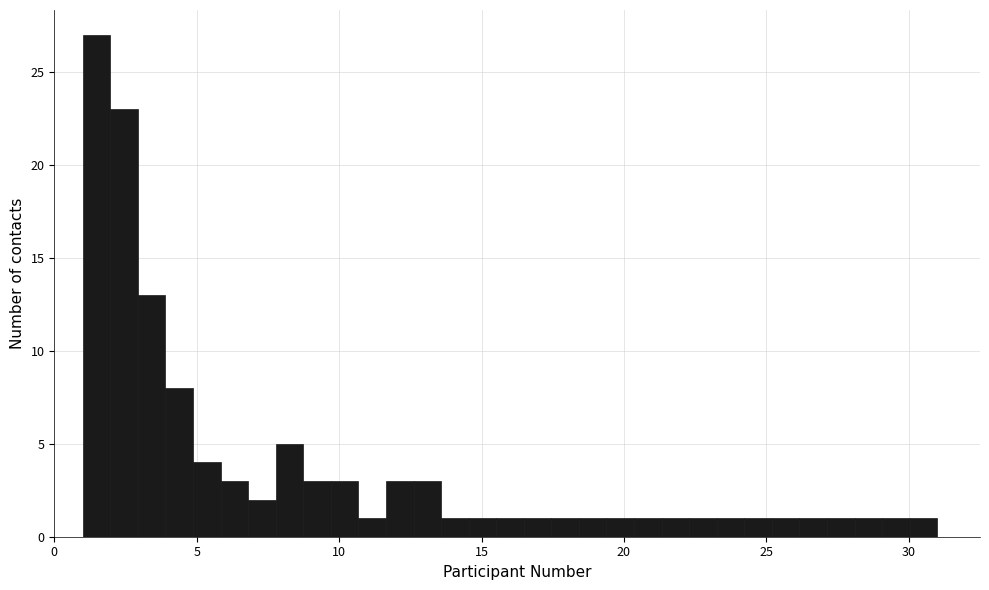

Around what value on the x-axis is the tallest bar? Give the approximate position of its centre, as read against the axis.

1.5